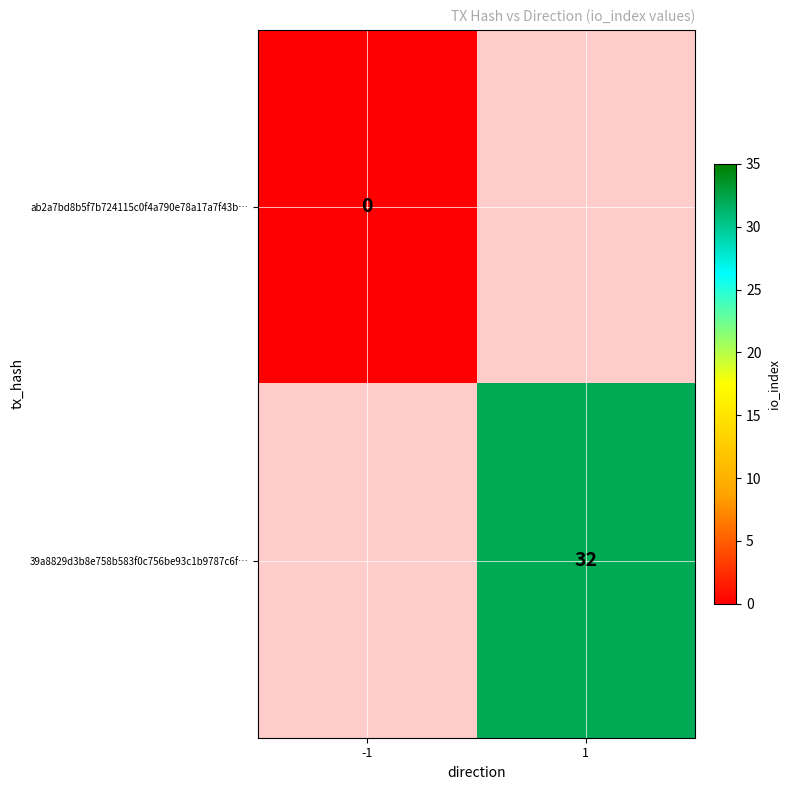

True or false: 39a8829d3b8e758b583f0c756be93c1b9787c6f… has a value of 47.1 at 1.

False